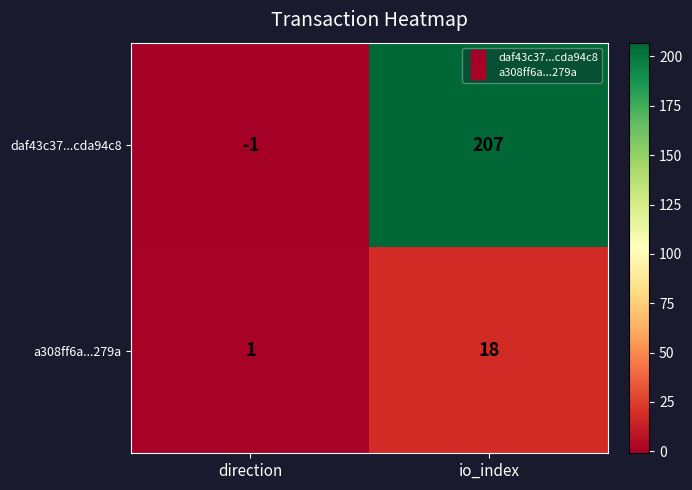

How many positive values does the daf43c37...cda94c8 series have?

1